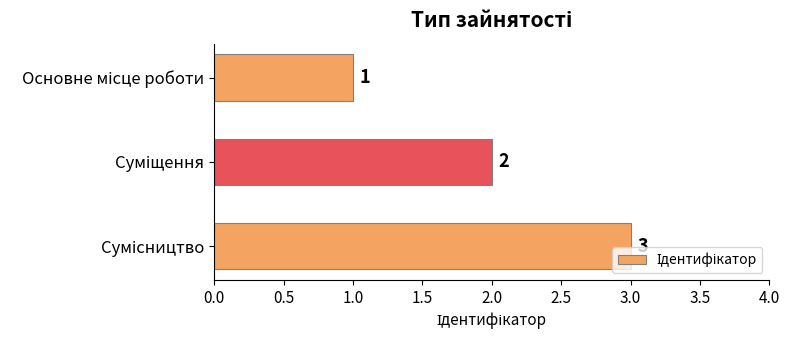

How many values are between 1 and 3?

3